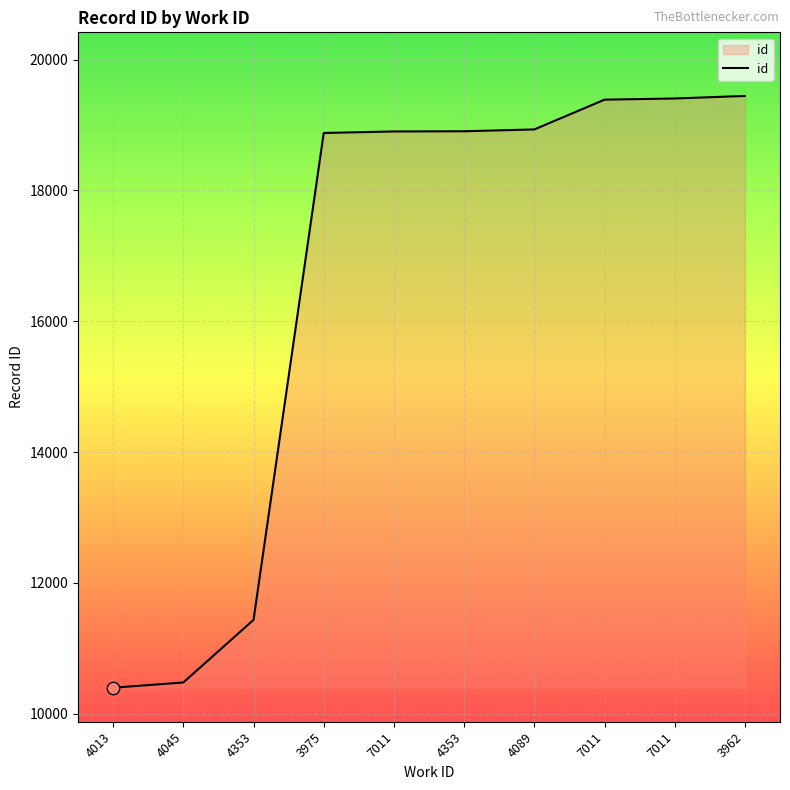

Approximately how many times larger is the value at 4089 compared to 4353?

1.7